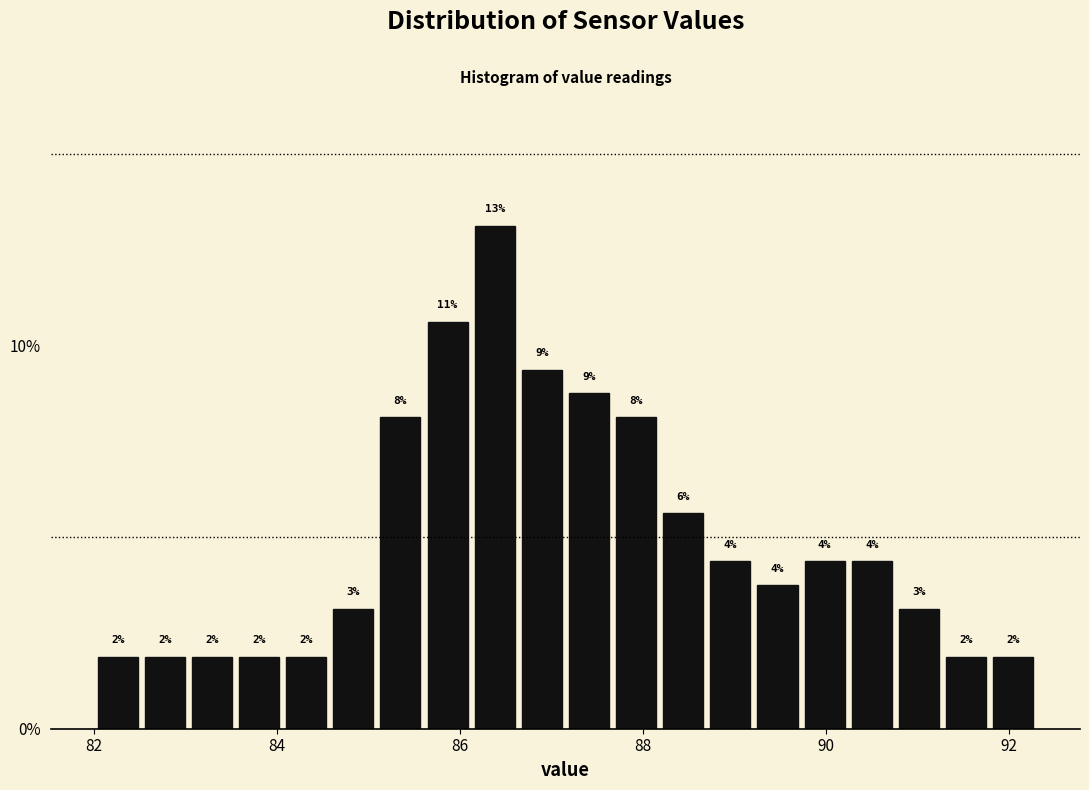

Around what value on the x-axis is the tallest bar? Give the approximate position of its centre, as read against the axis.

86.4